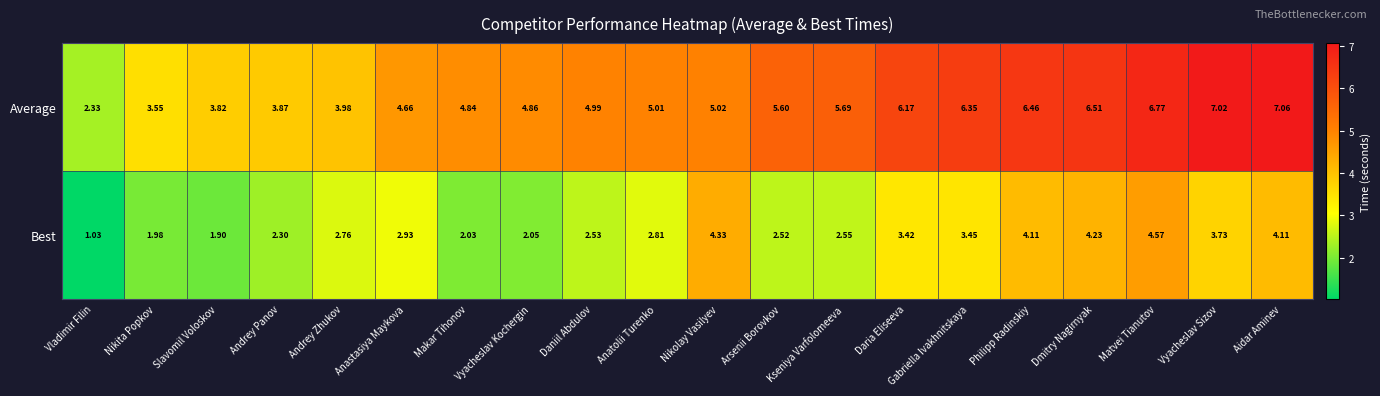

How many data points does each series have?

20